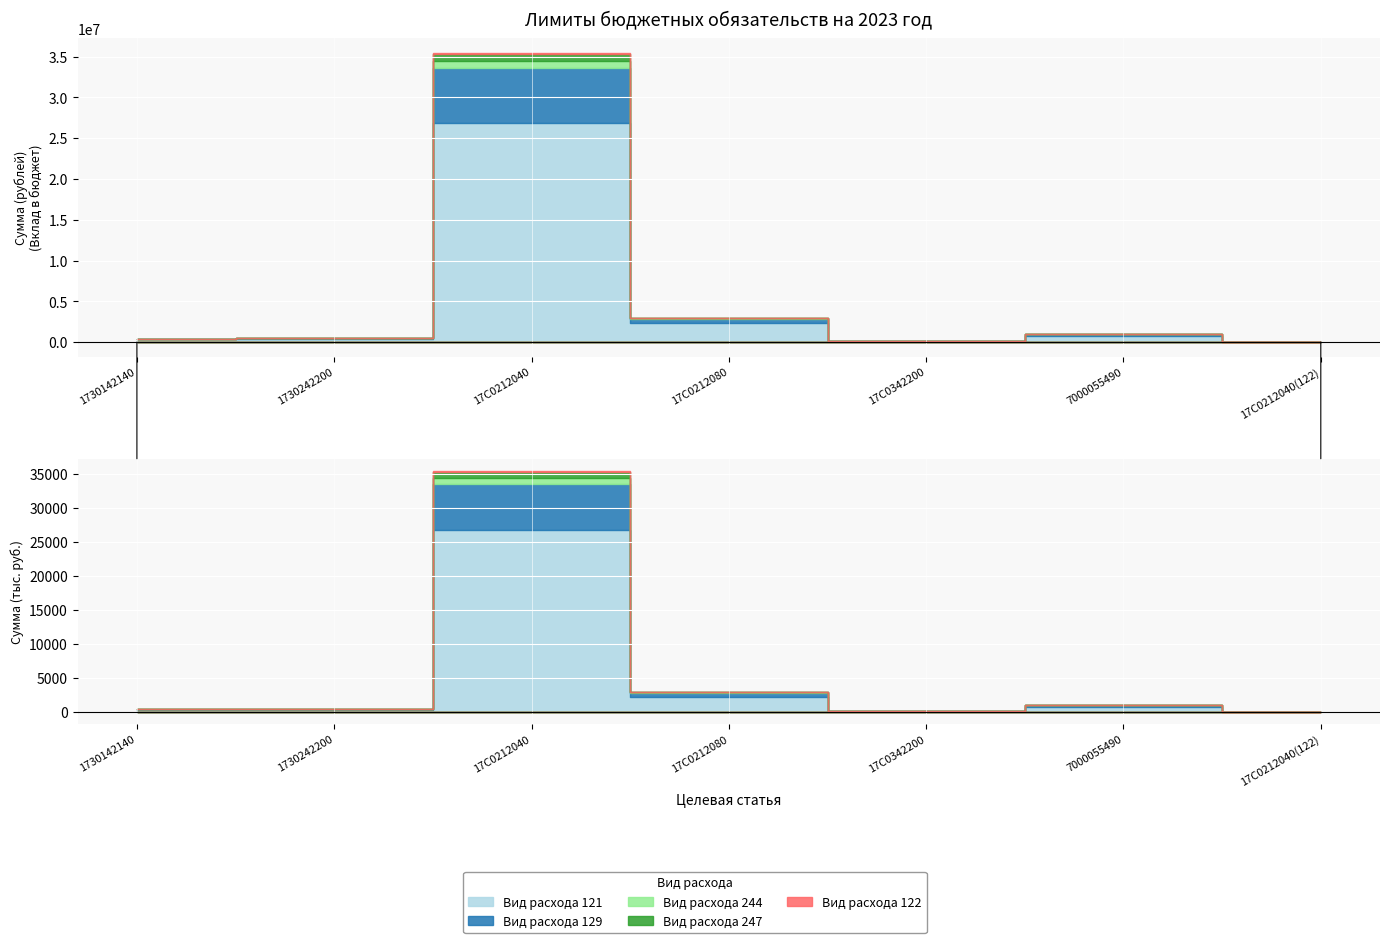

True or false: Вид расхода 122 has more than 2 points higher than both neighbors.

False